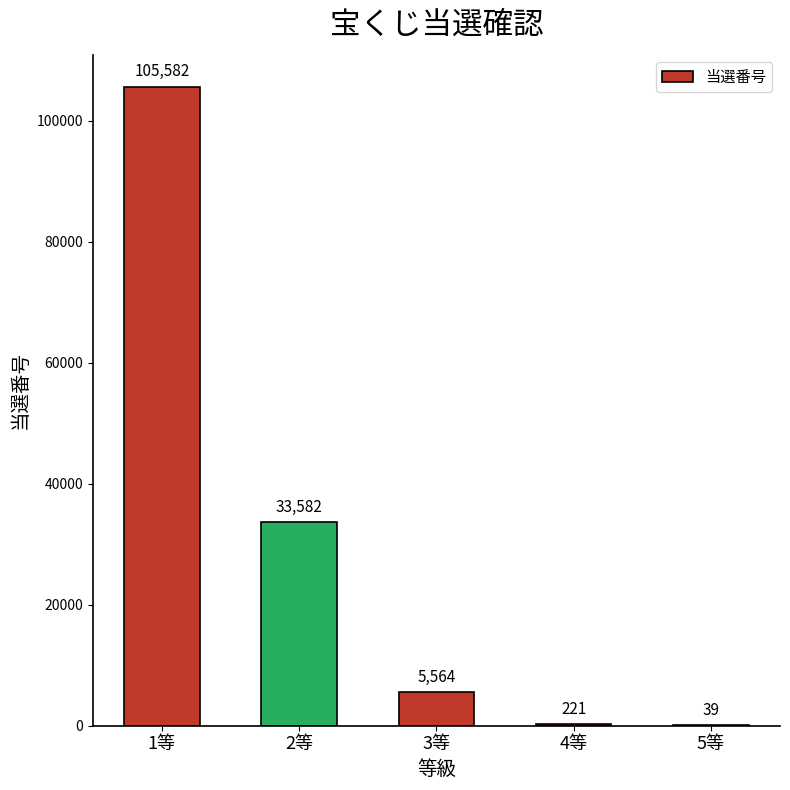

What is the sum of the values at 5等 and 3等?

5603